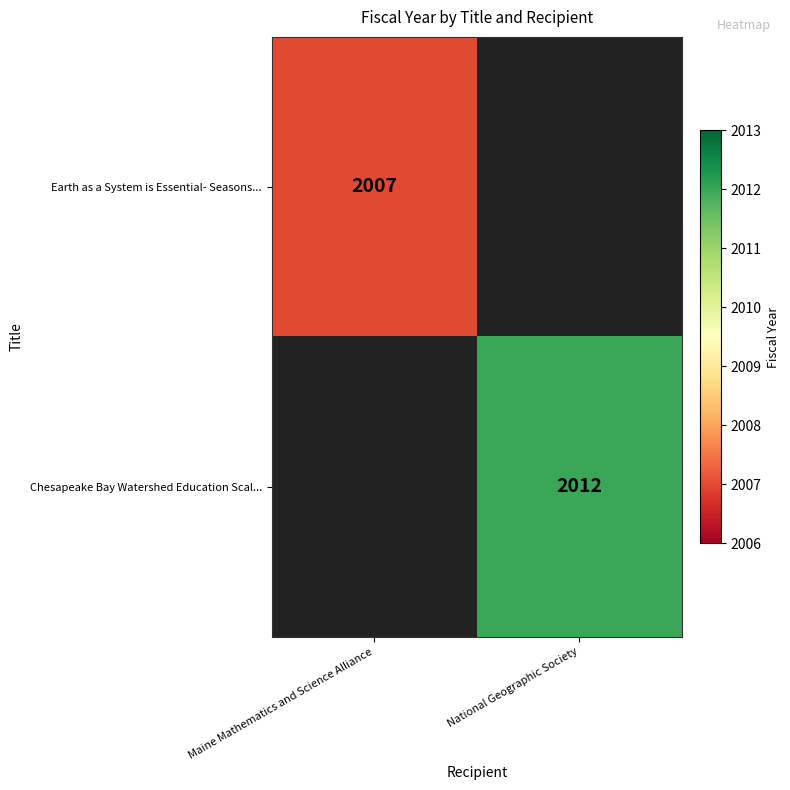

The Earth as a System is Essential- Seasons... series shows 2007 at Maine Mathematics and Science Alliance. True or false?

True